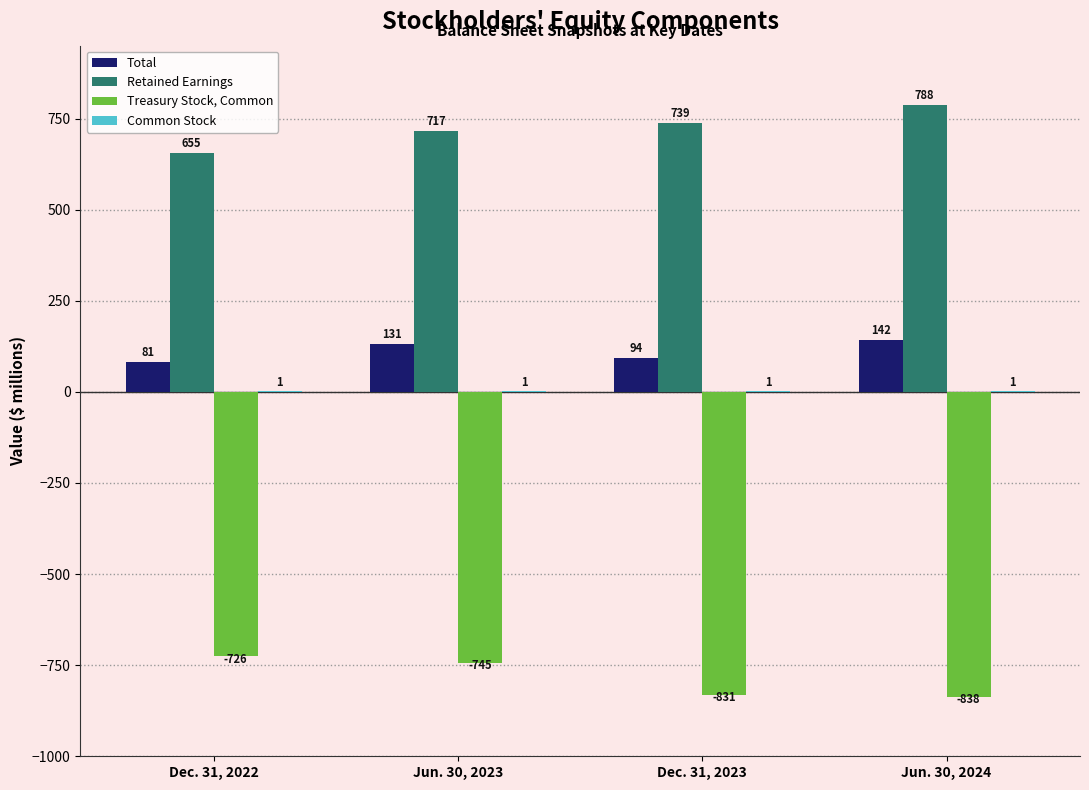

Is it true that Retained Earnings equals 1248 at Jun. 30, 2024?

False